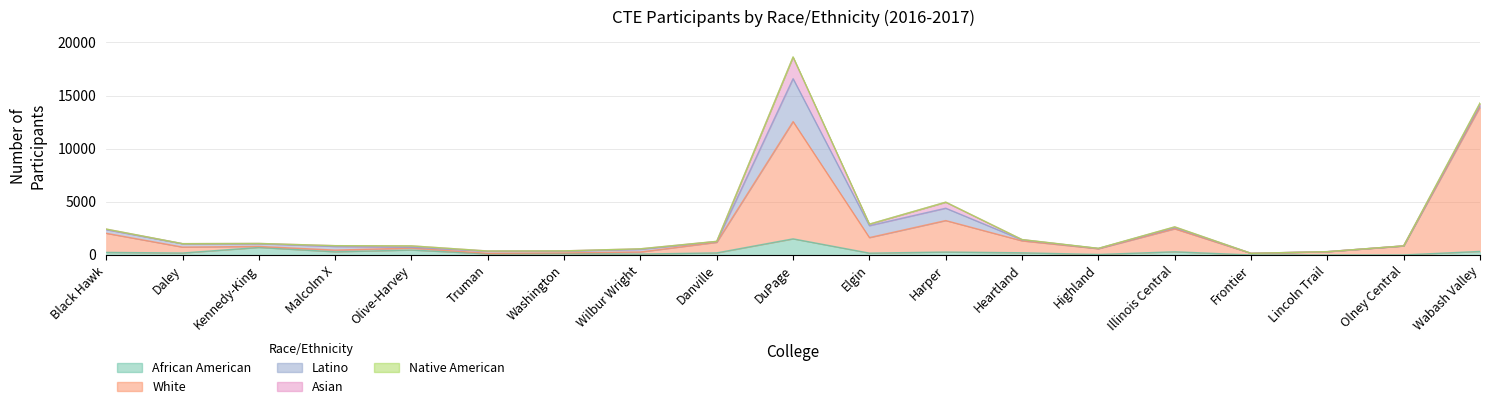

Reading left to right, transcribe all the data shown in this chart.

African American: Black Hawk=244	Daley=186	Kennedy-King=708	Malcolm X=300	Olive-Harvey=468	Truman=105	Washington=135	Wilbur Wright=88	Danville=198	DuPage=1518	Elgin=175	Harper=276	Heartland=207	Highland=47	Illinois Central=301	Frontier=0	Lincoln Trail=3	Olney Central=5	Wabash Valley=335
White: Black Hawk=1797	Daley=554	Kennedy-King=96	Malcolm X=160	Olive-Harvey=184	Truman=50	Washington=56	Wilbur Wright=194	Danville=991	DuPage=11035	Elgin=1460	Harper=2963	Heartland=1121	Highland=539	Illinois Central=2159	Frontier=152	Lincoln Trail=304	Olney Central=843	Wabash Valley=13582
Latino: Black Hawk=342	Daley=318	Kennedy-King=257	Malcolm X=340	Olive-Harvey=74	Truman=199	Washington=173	Wilbur Wright=248	Danville=73	DuPage=4040	Elgin=1122	Harper=1162	Heartland=94	Highland=25	Illinois Central=120	Frontier=2	Lincoln Trail=6	Olney Central=3	Wabash Valley=193
Asian: Black Hawk=50	Daley=8	Kennedy-King=25	Malcolm X=76	Olive-Harvey=128	Truman=20	Washington=23	Wilbur Wright=51	Danville=19	DuPage=2018	Elgin=141	Harper=562	Heartland=25	Highland=2	Illinois Central=57	Frontier=1	Lincoln Trail=1	Olney Central=7	Wabash Valley=159
Native American: Black Hawk=8	Daley=0	Kennedy-King=0	Malcolm X=0	Olive-Harvey=6	Truman=0	Washington=1	Wilbur Wright=1	Danville=3	DuPage=32	Elgin=8	Harper=11	Heartland=5	Highland=14	Illinois Central=12	Frontier=1	Lincoln Trail=1	Olney Central=1	Wabash Valley=42